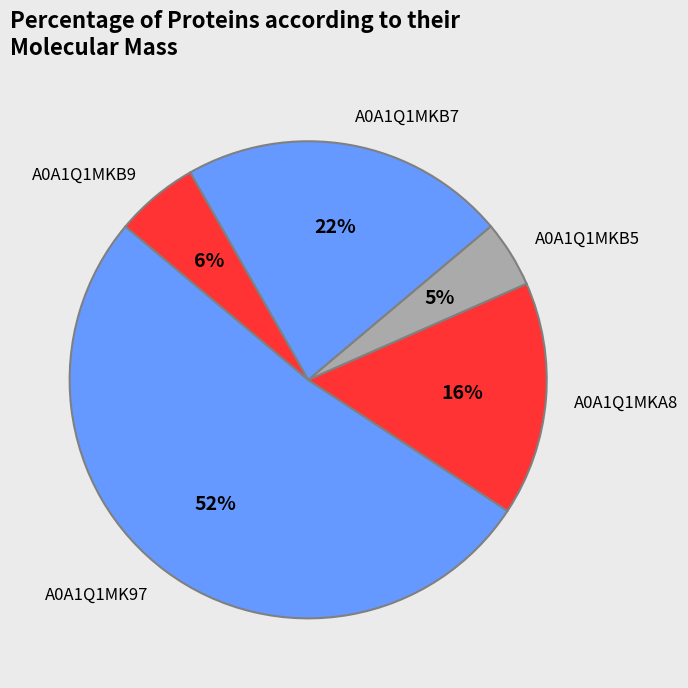

How many slices are in this pie chart?

5